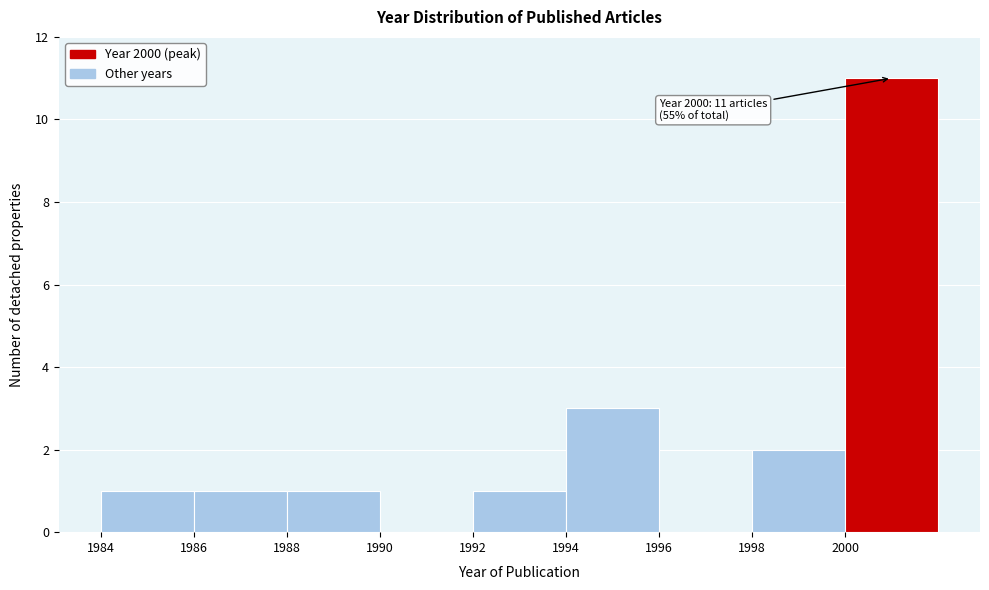

Which range on the x-axis has the tallest bar?

2000 to 2002